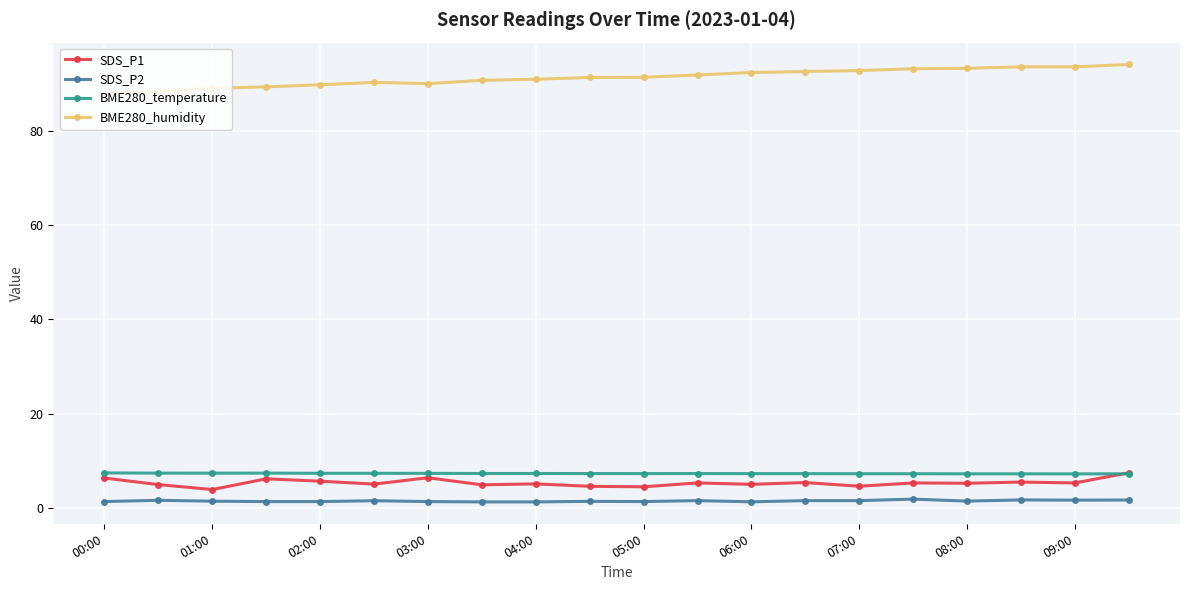

At how many categories does at least one series exceed 52?

20